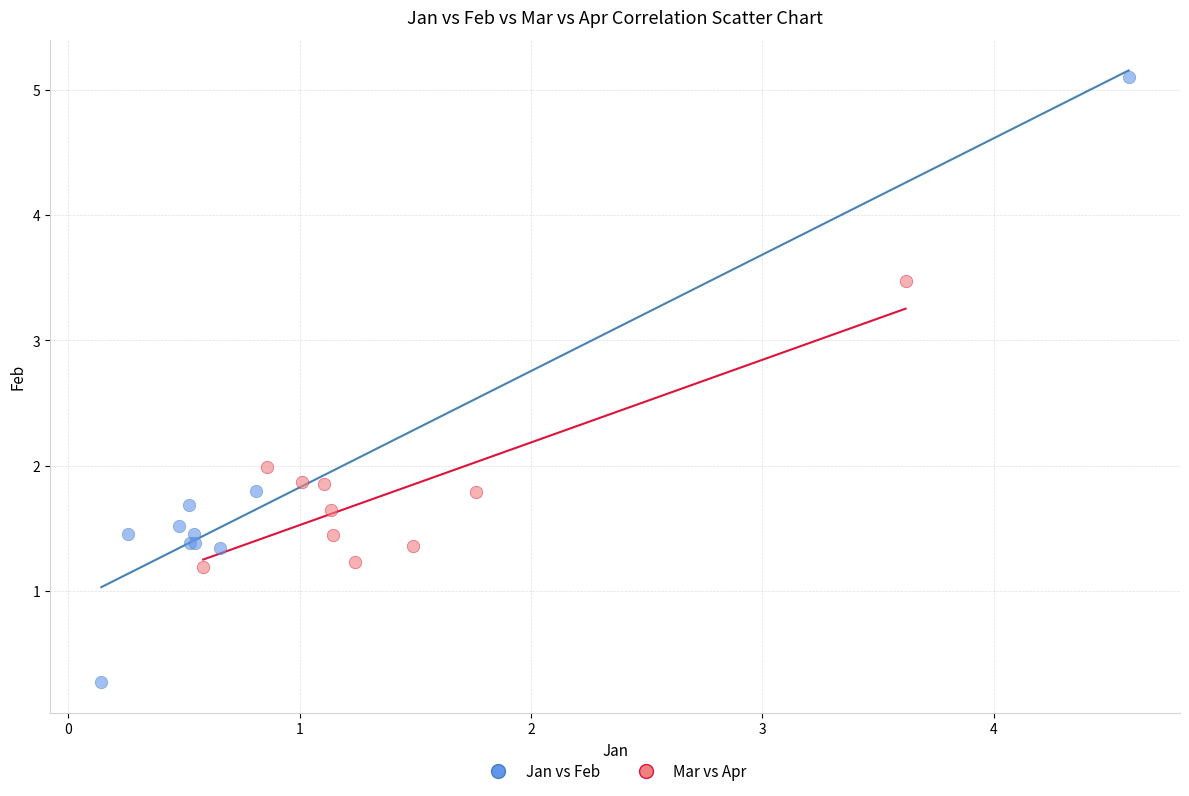

Which series reaches the maximum Y coordinate?

Jan vs Feb